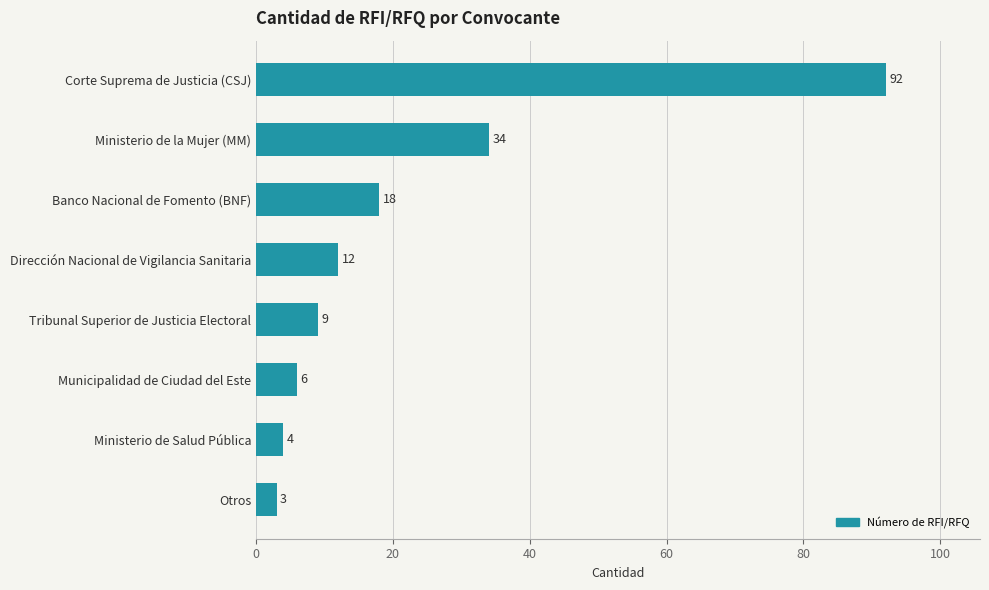

Does the chart contain stacked bars?

No